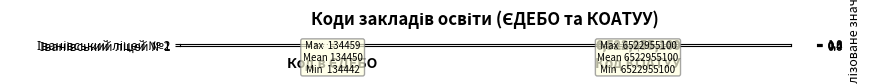

What is the maximum value shown in the chart?

6522955100